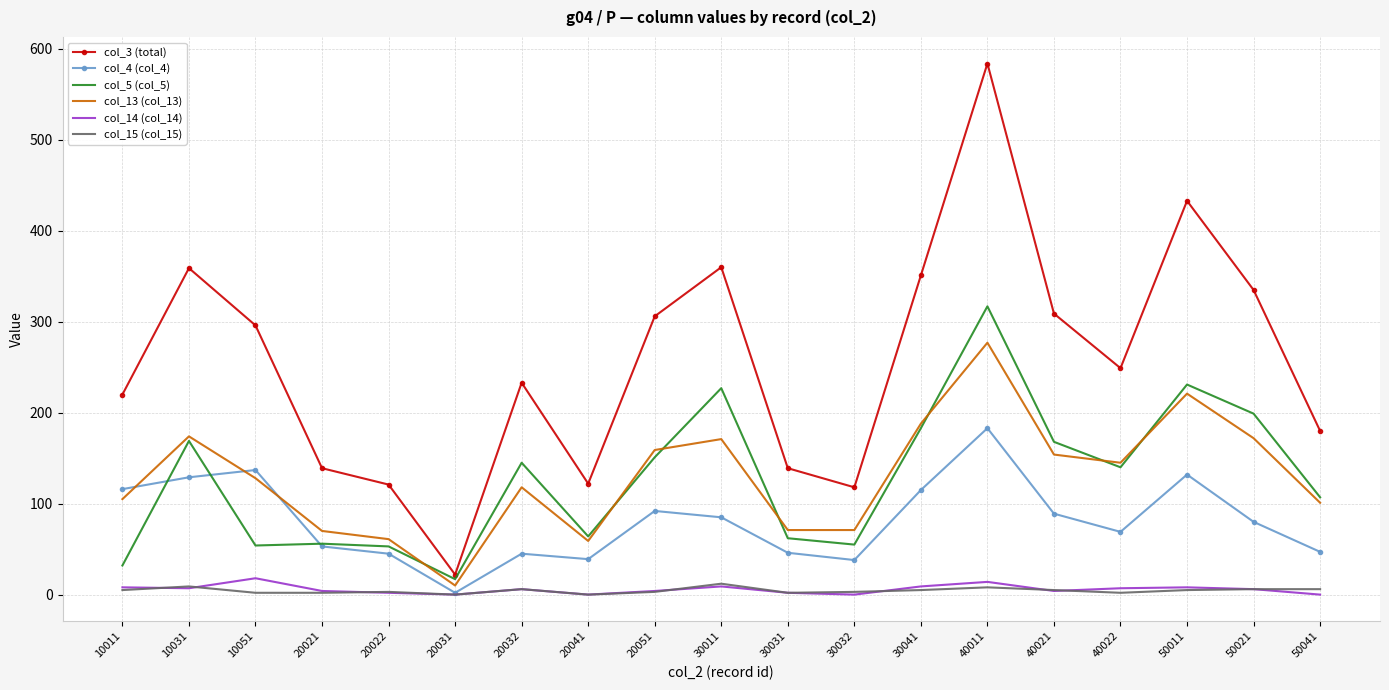

Is the value of col_15 (col_15) at 40021 greater than the value of col_5 (col_5) at 20021?

No